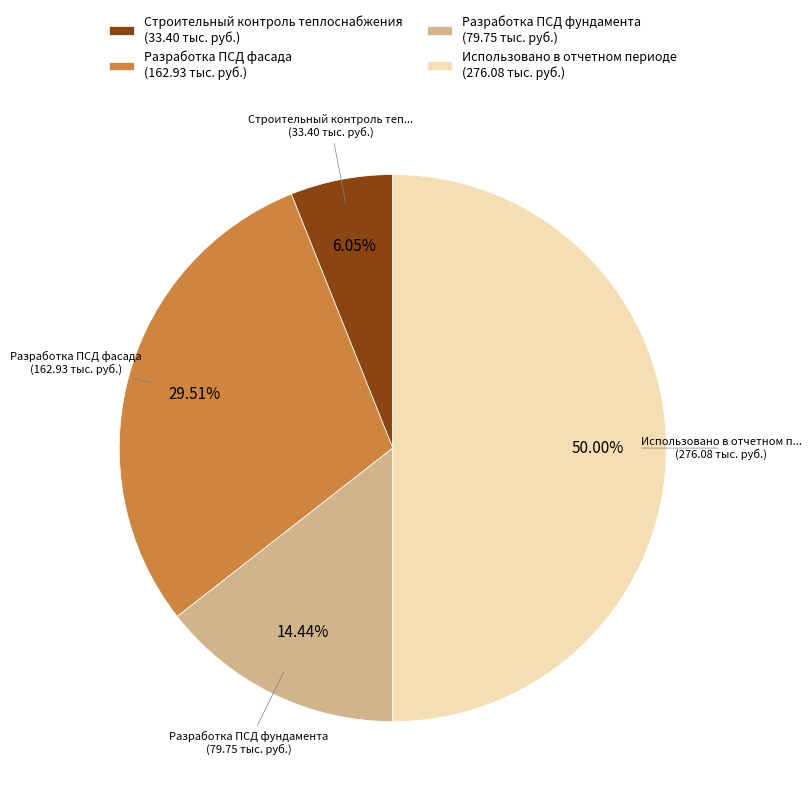

How many segments does this pie chart have?

4